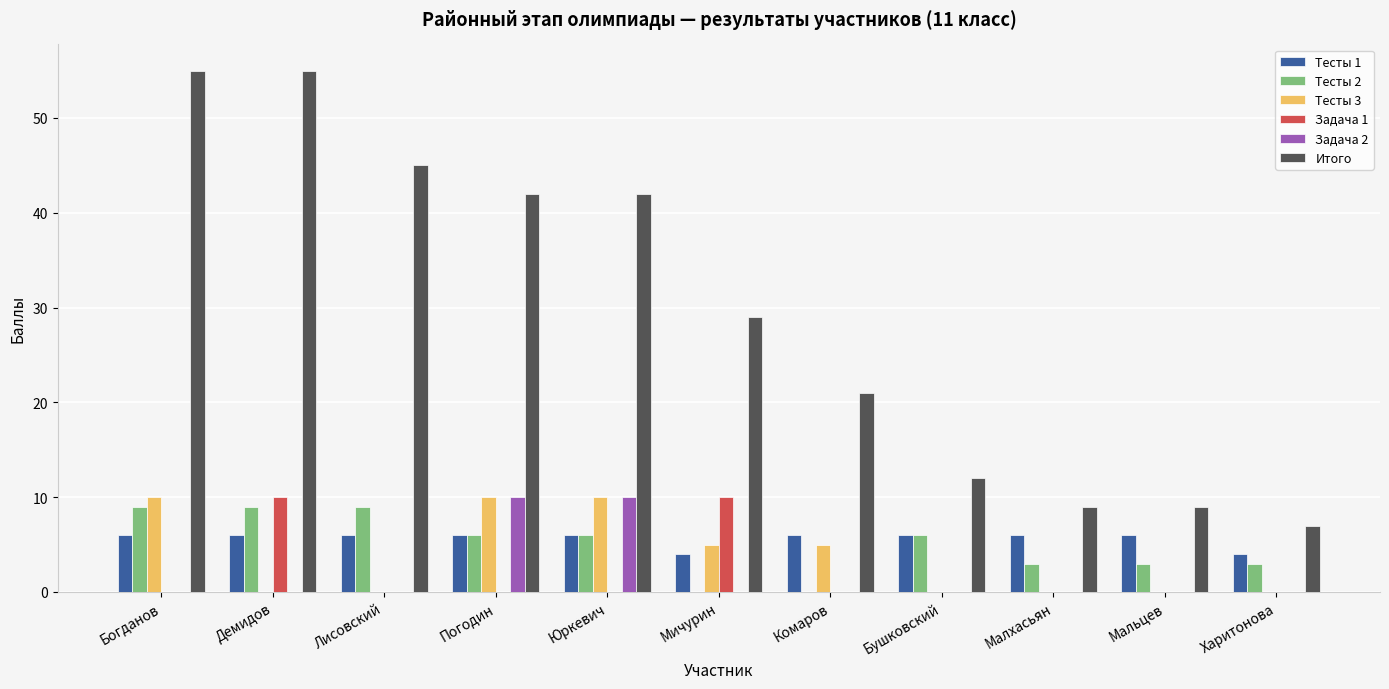

Which series has the largest total across all categories?

Итого